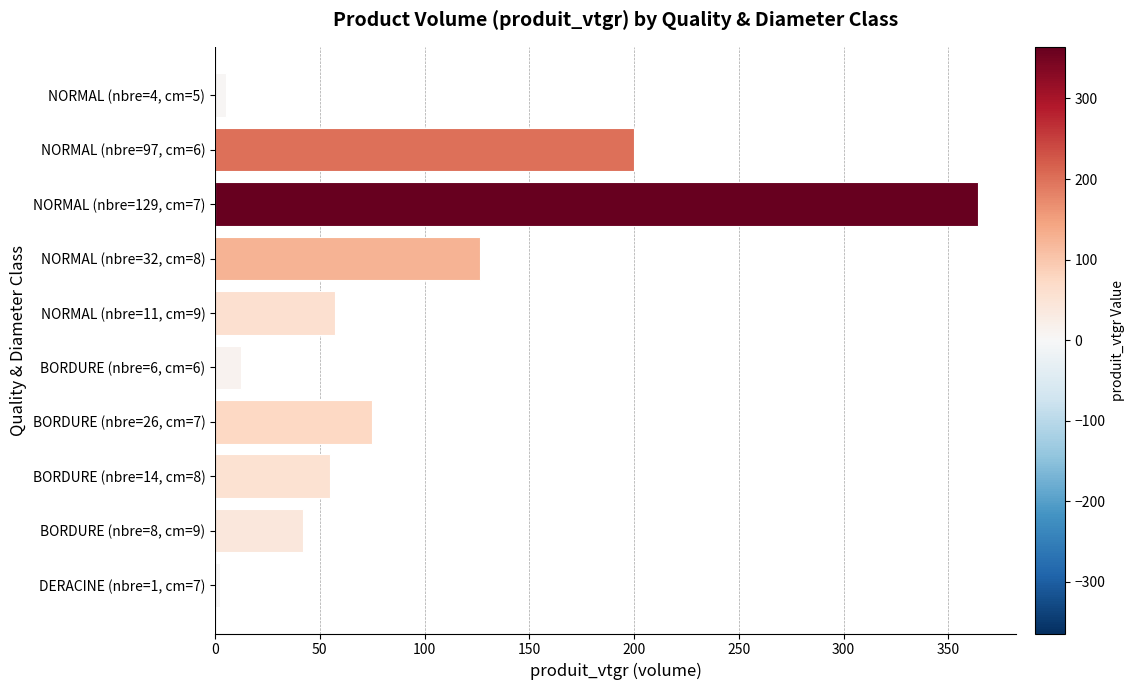

Is it true that the value at NORMAL (nbre=11, cm=9) is 57.5?

True